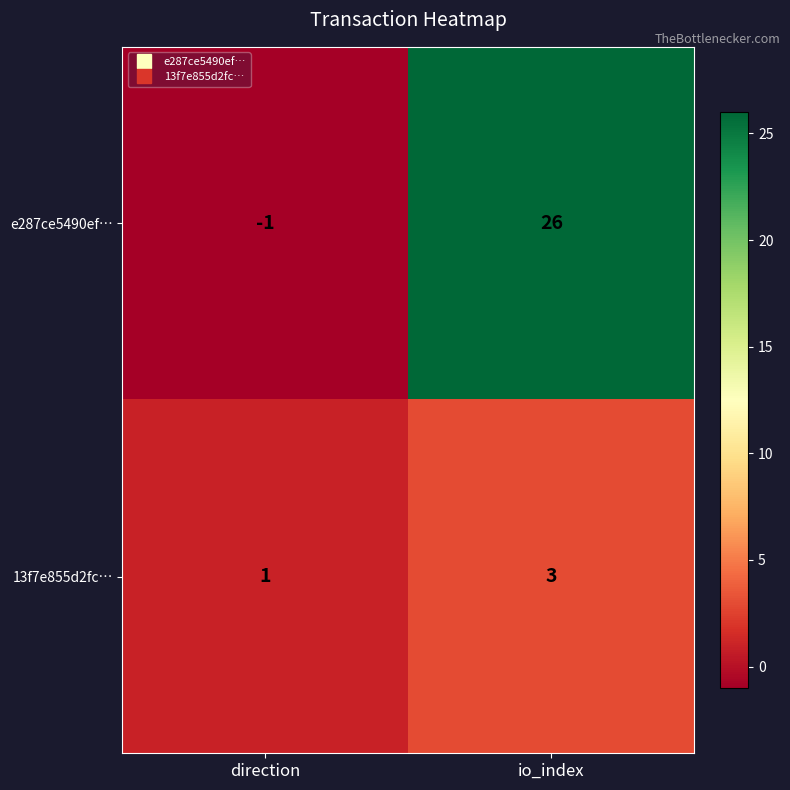

What is the difference between the maximum and minimum values in the e287ce5490ef… series?

27